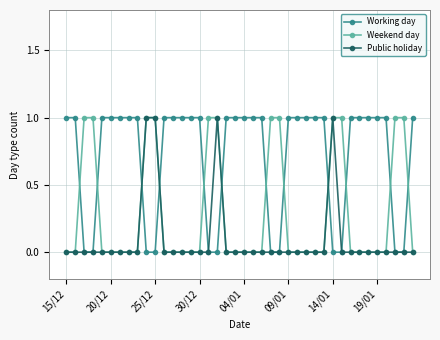

True or false: Working day and Weekend day cross at least once.

True